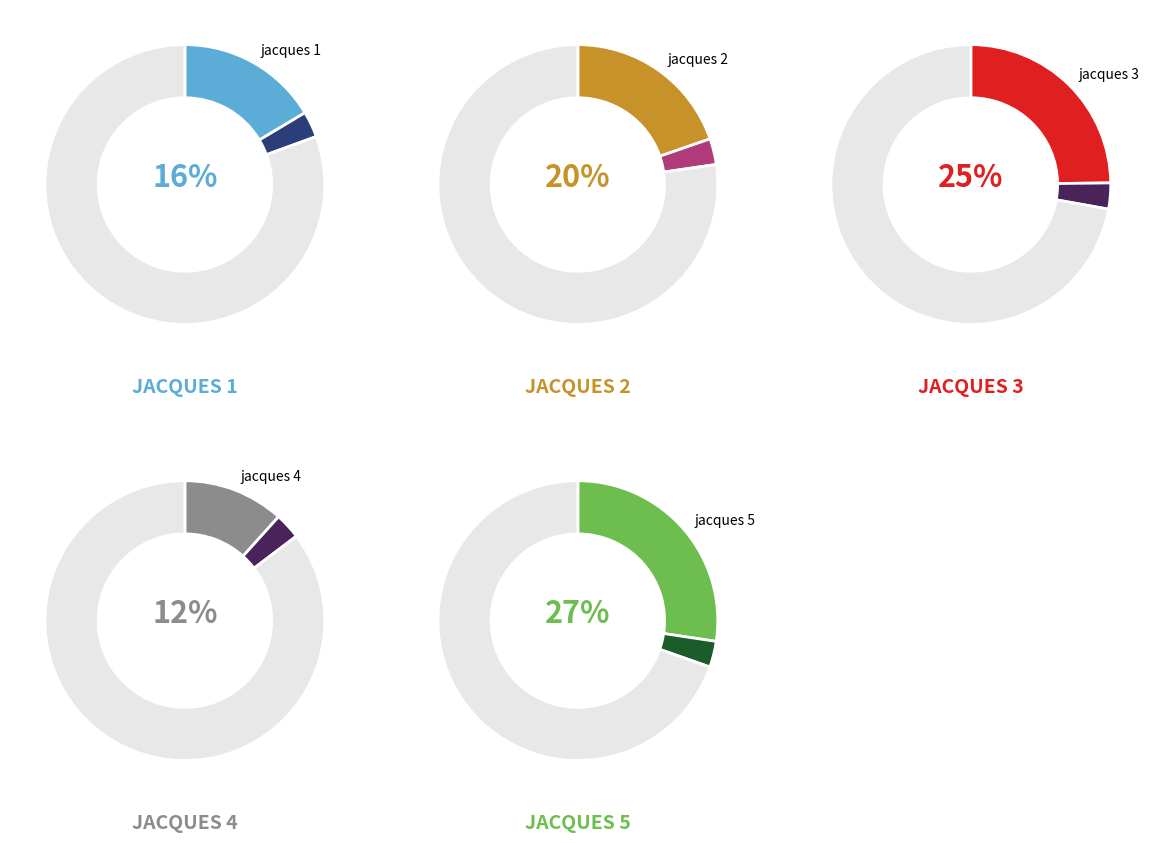

How many slices are in this pie chart?

5